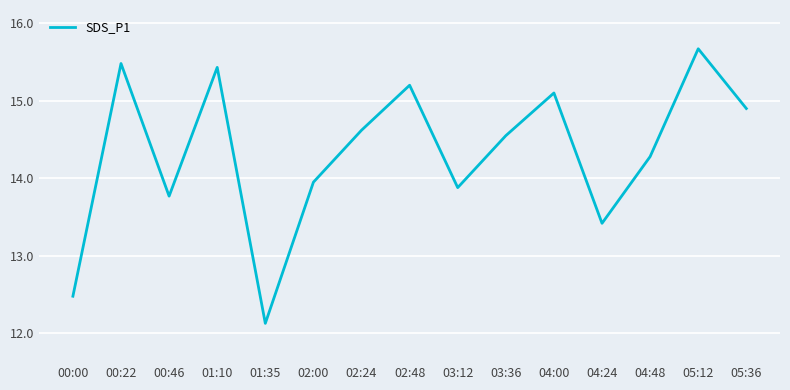

At which category does the chart reach its peak across all series?

05:12